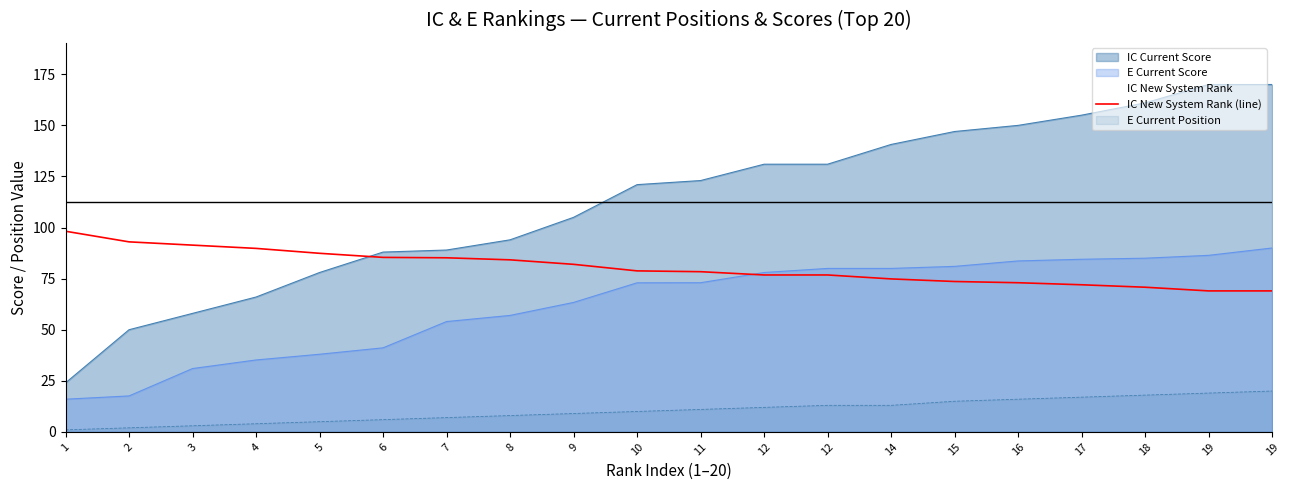

What is the change in value from 8 to 19?

-15.2